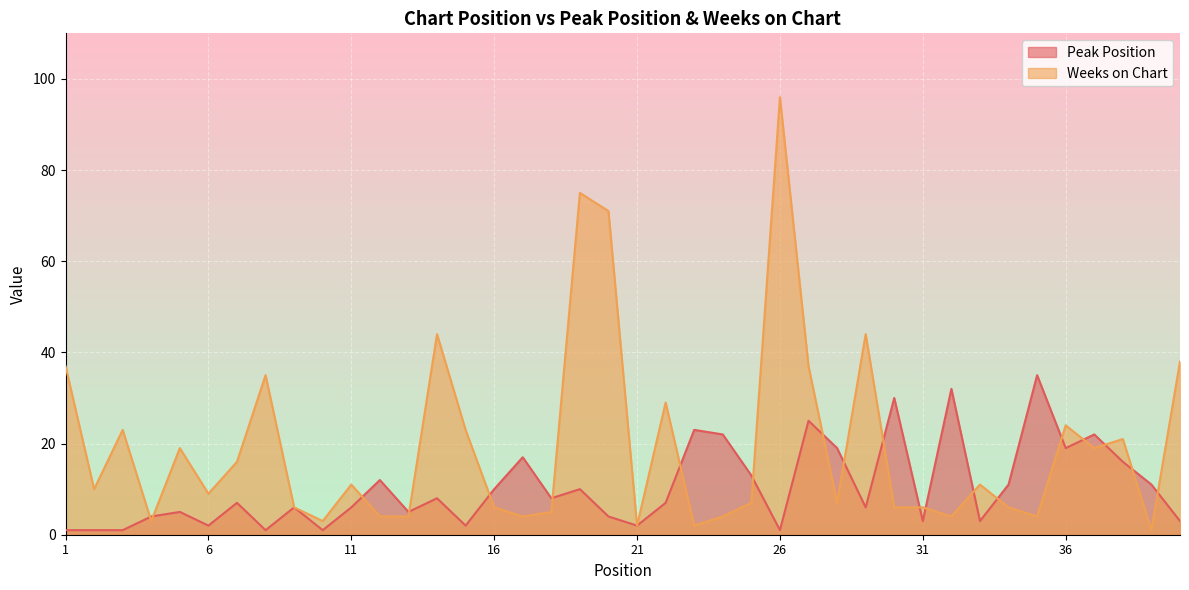

True or false: Weeks on Chart has a value of 1 at 39.

True